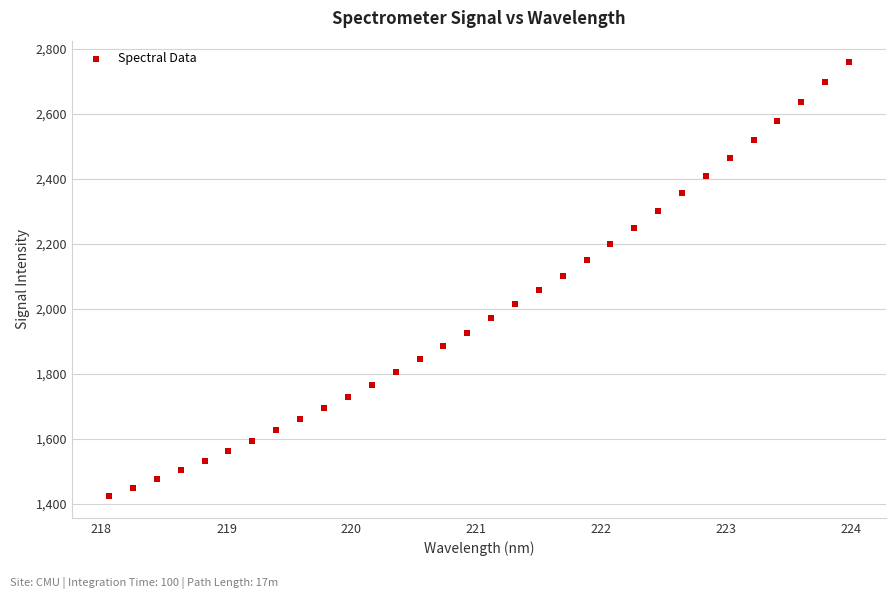

What is the range of Y values (max minus min)?

1333.2